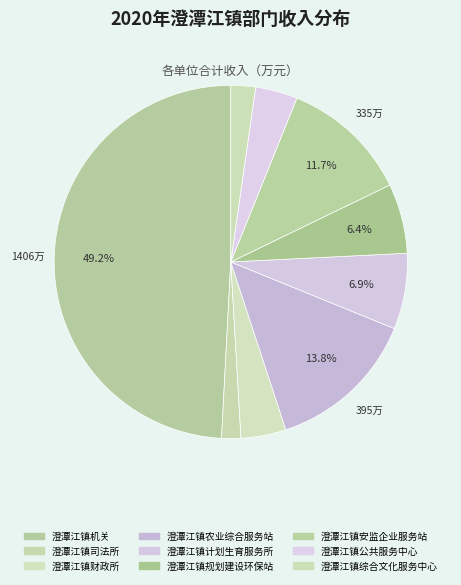

Which slice is the smallest?

澄潭江镇司法所